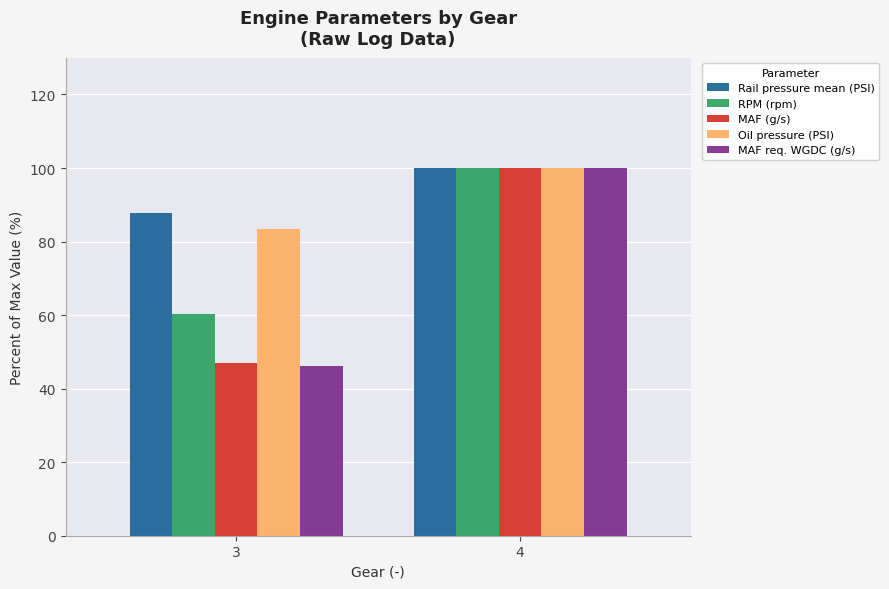

Reading left to right, extract all data points from this chart.

Rail pressure mean (PSI): 3=87.7	4=100.0
RPM (rpm): 3=60.3	4=100.0
MAF (g/s): 3=47.0	4=100.0
Oil pressure (PSI): 3=83.5	4=100.0
MAF req. WGDC (g/s): 3=46.1	4=100.0